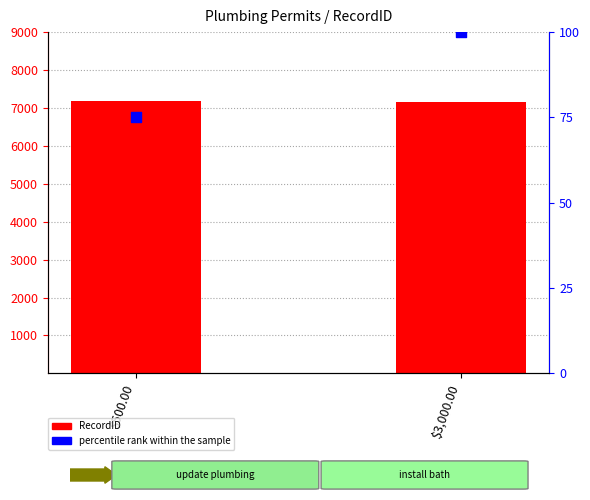

Which series contains the highest Y value?

RecordID